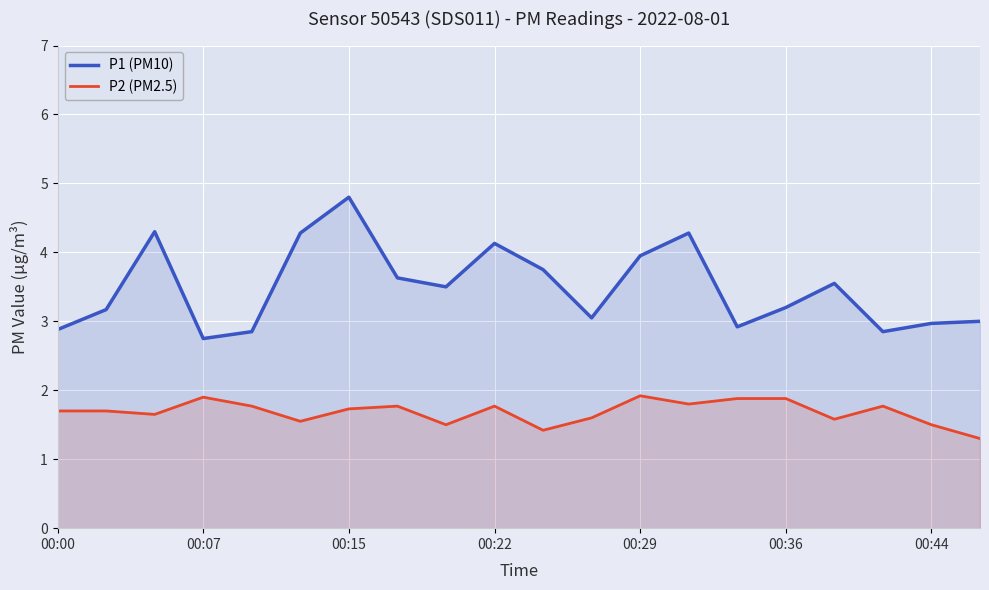

What is the difference between the highest and lowest values at 00:29?

2.0